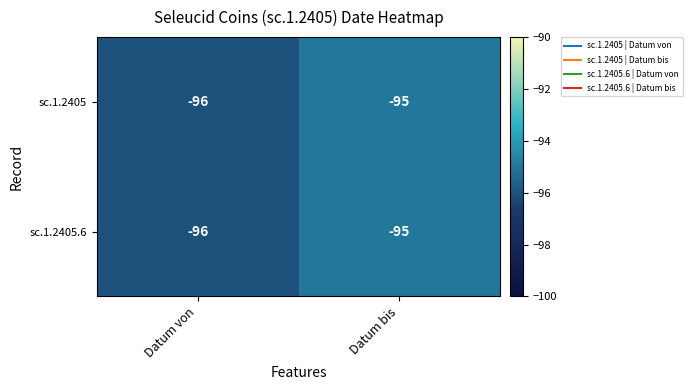

Rank the categories by sc.1.2405.6 value from lowest to highest.

Datum von, Datum bis